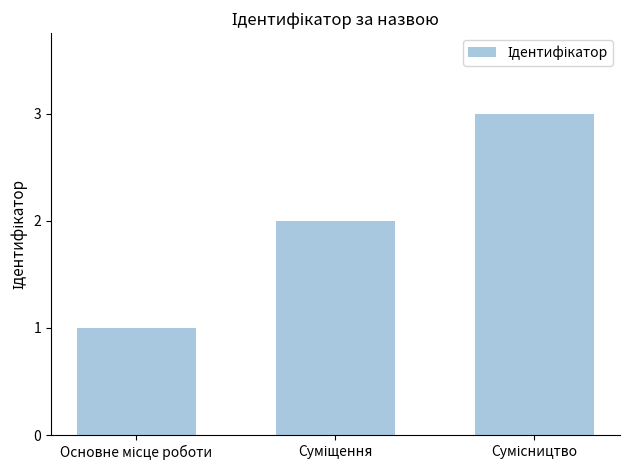

How many data points does each series have?

3